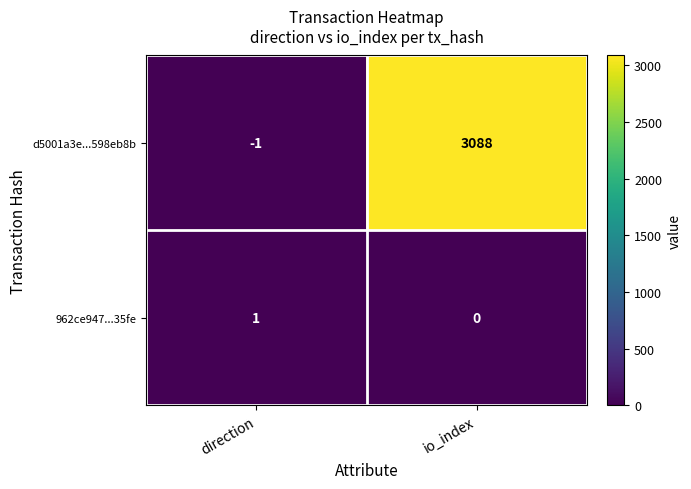

How many series are shown in this chart?

2